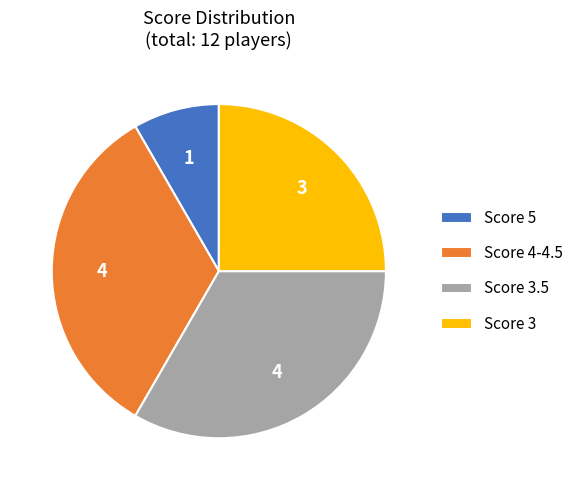

The Score 4-4.5 slice represents 33% of the pie. True or false?

True